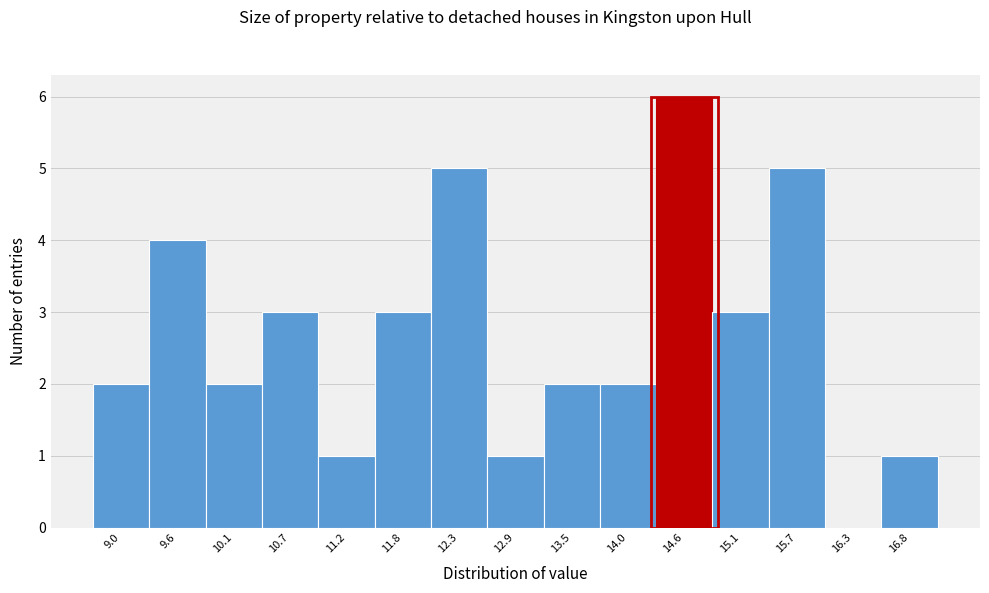

Reading right to left, transcribe all the data shown in this chart.

16.8=1	16.3=0	15.7=5	15.1=3	14.6=6	14.0=2	13.5=2	12.9=1	12.3=5	11.8=3	11.2=1	10.7=3	10.1=2	9.6=4	9.0=2